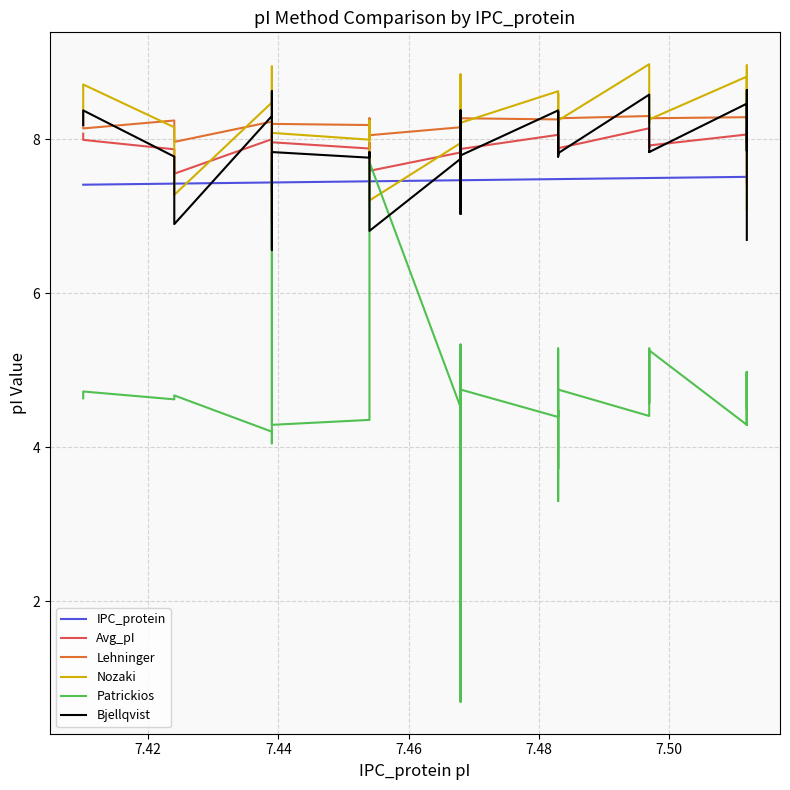

How many times do IPC_protein and Patrickios cross each other?

4